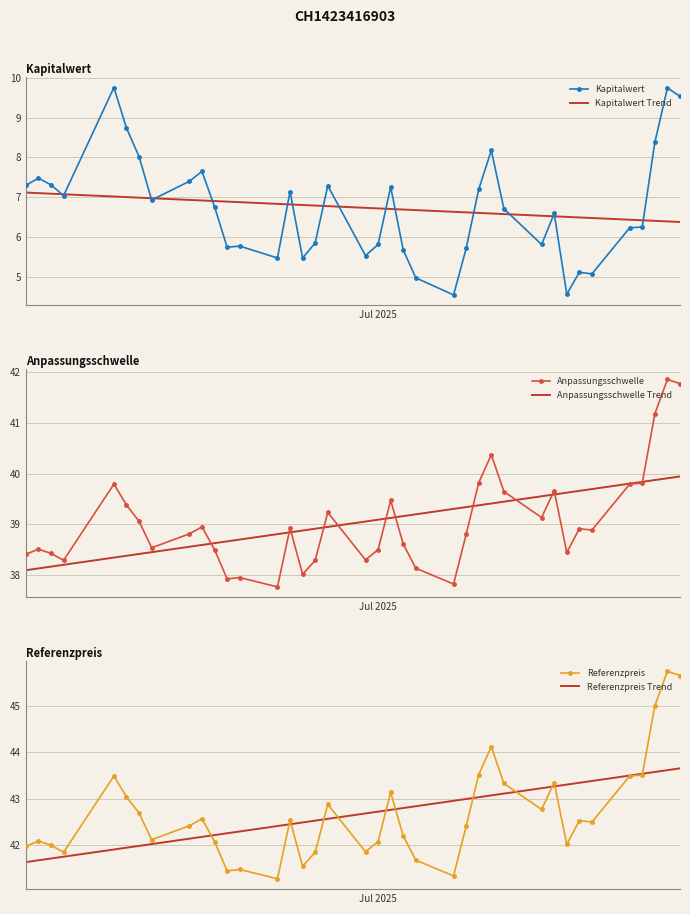

What is the sum of all Kapitalwert Trend values?

256.0